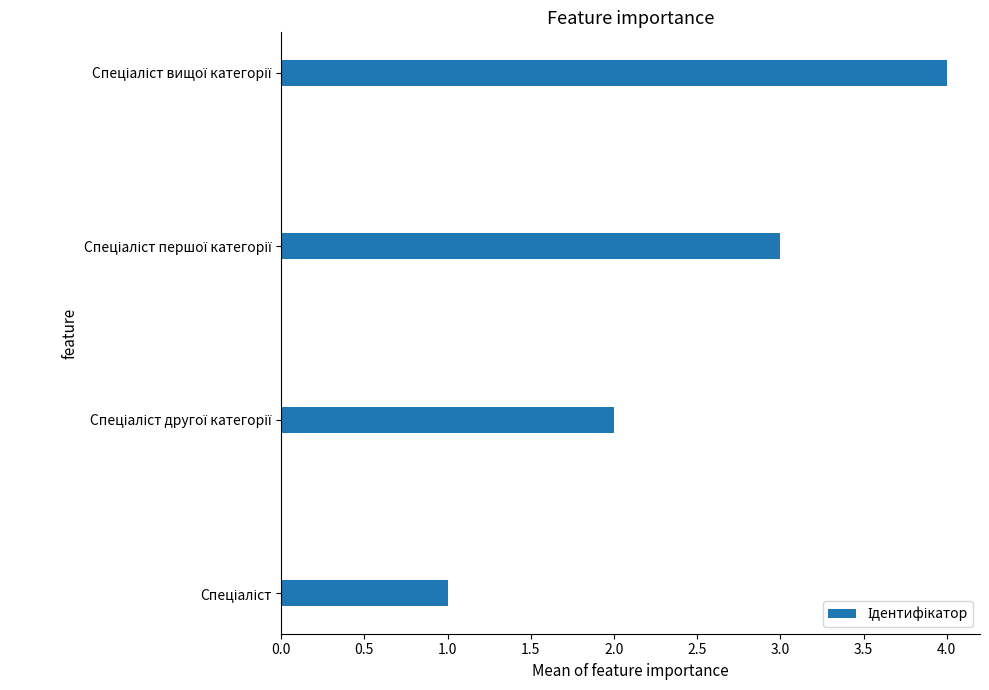

How many bars are there in total?

4